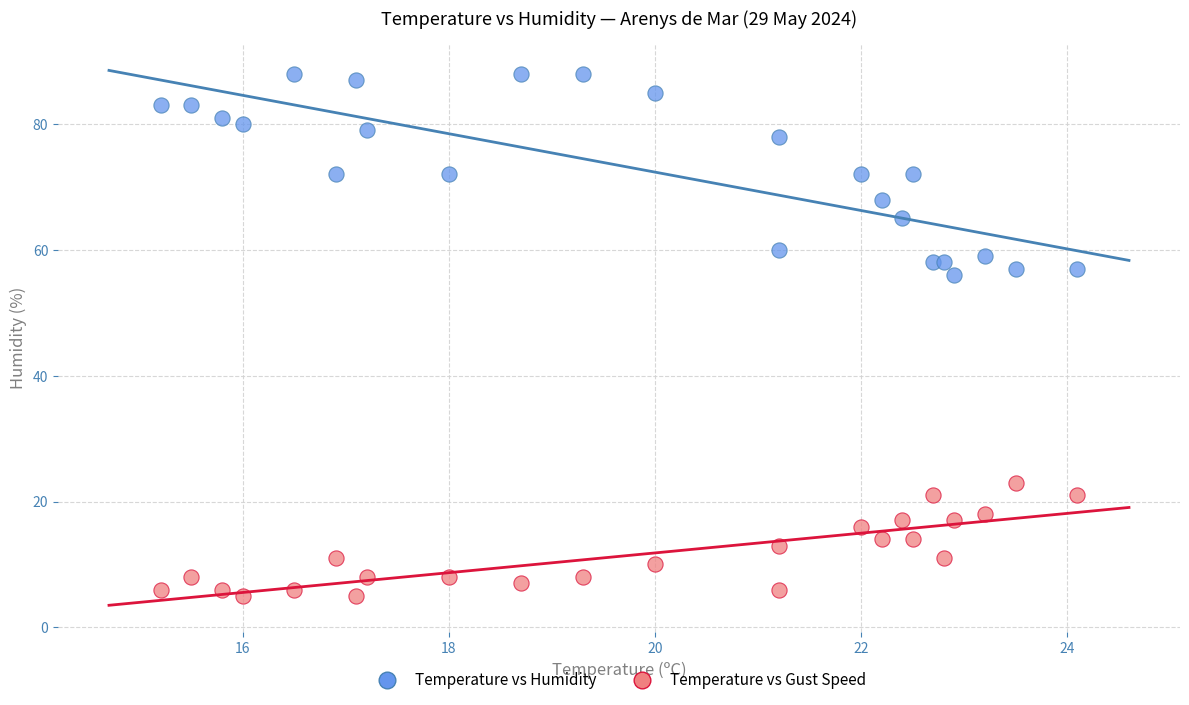

Which series reaches the minimum Y coordinate?

Temperature vs Gust Speed